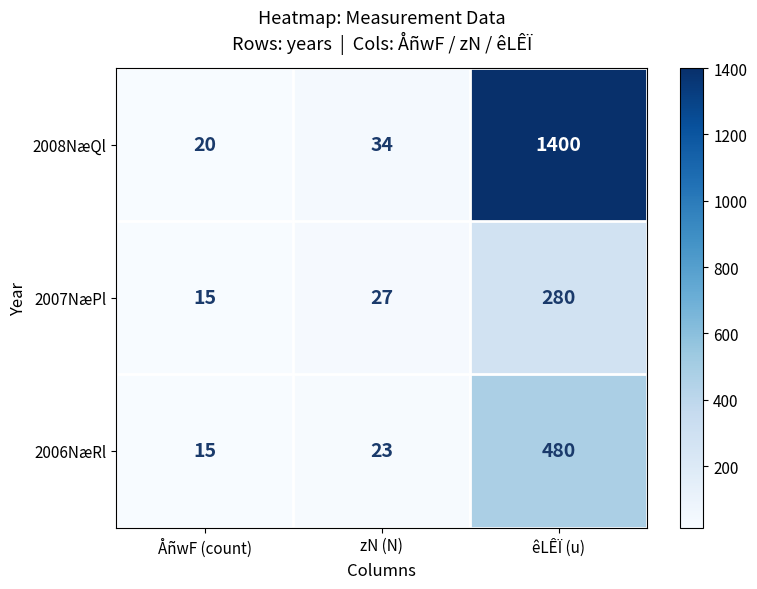

How many categories are shown in the chart?

3